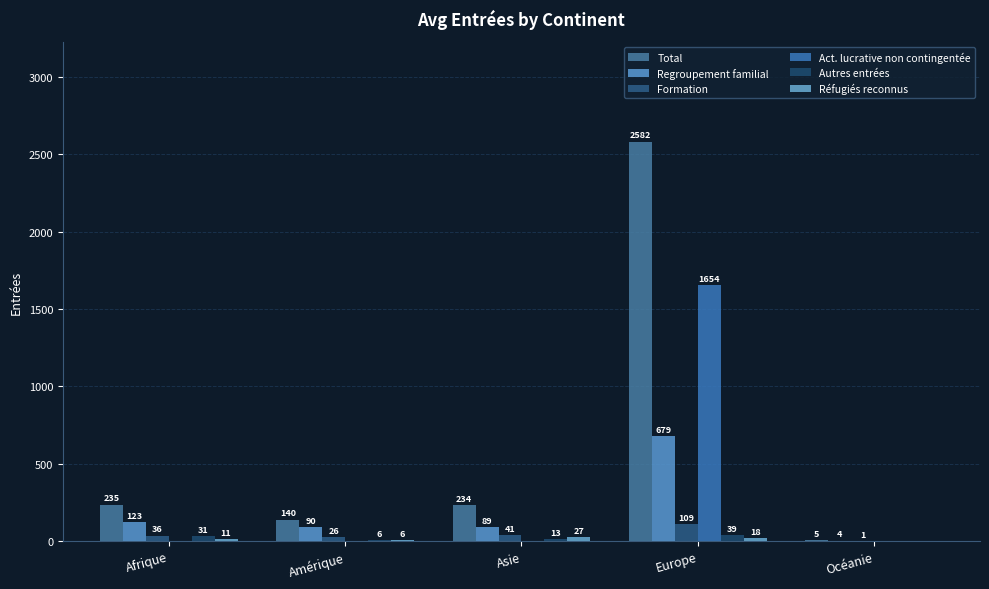

The value of Regroupement familial at Afrique is 33. True or false?

False